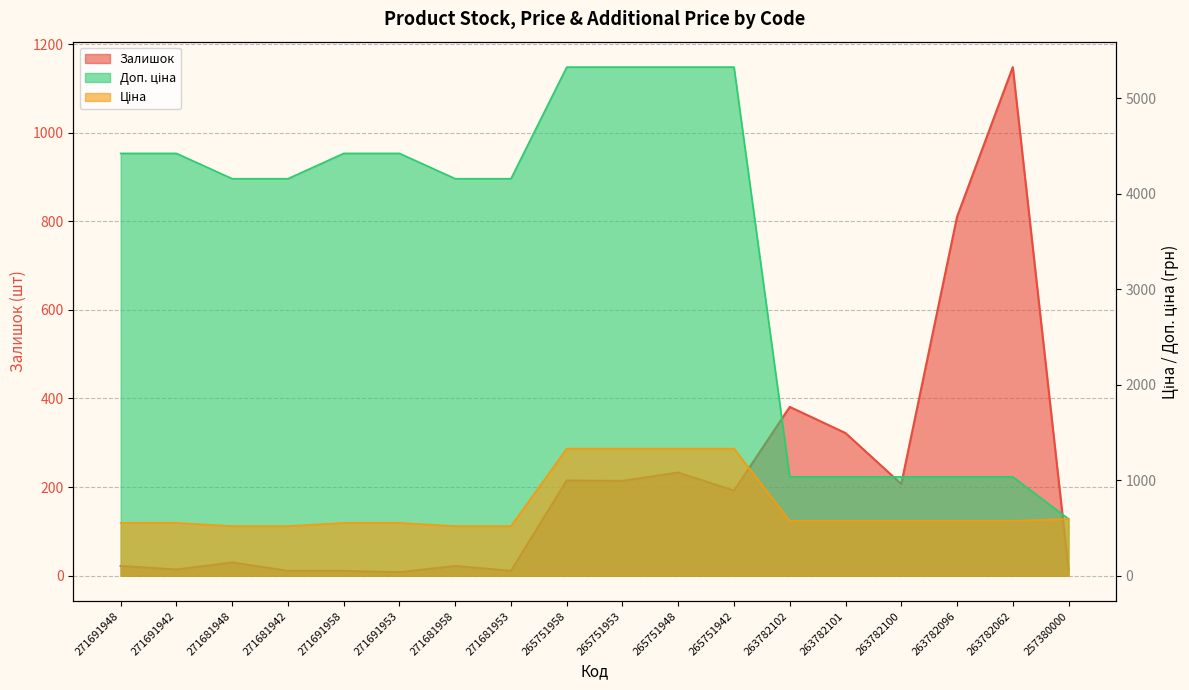

Between 271691958 and 271691953, which series saw the biggest shift?

Залишок